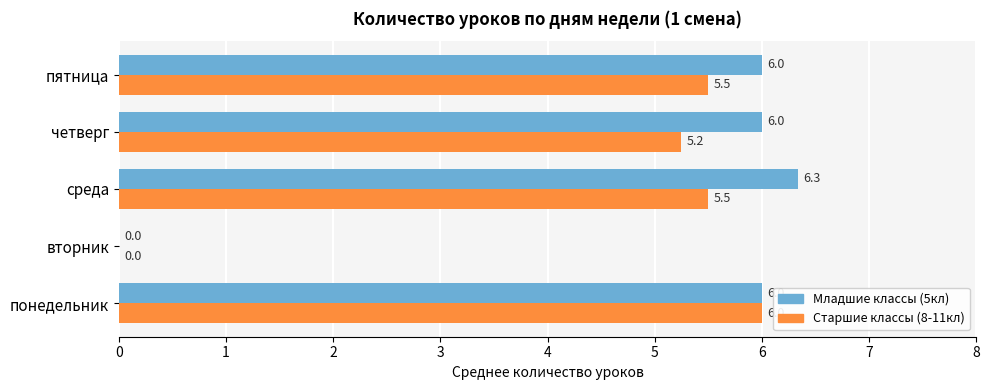

Which label corresponds to the largest value in the chart?

среда